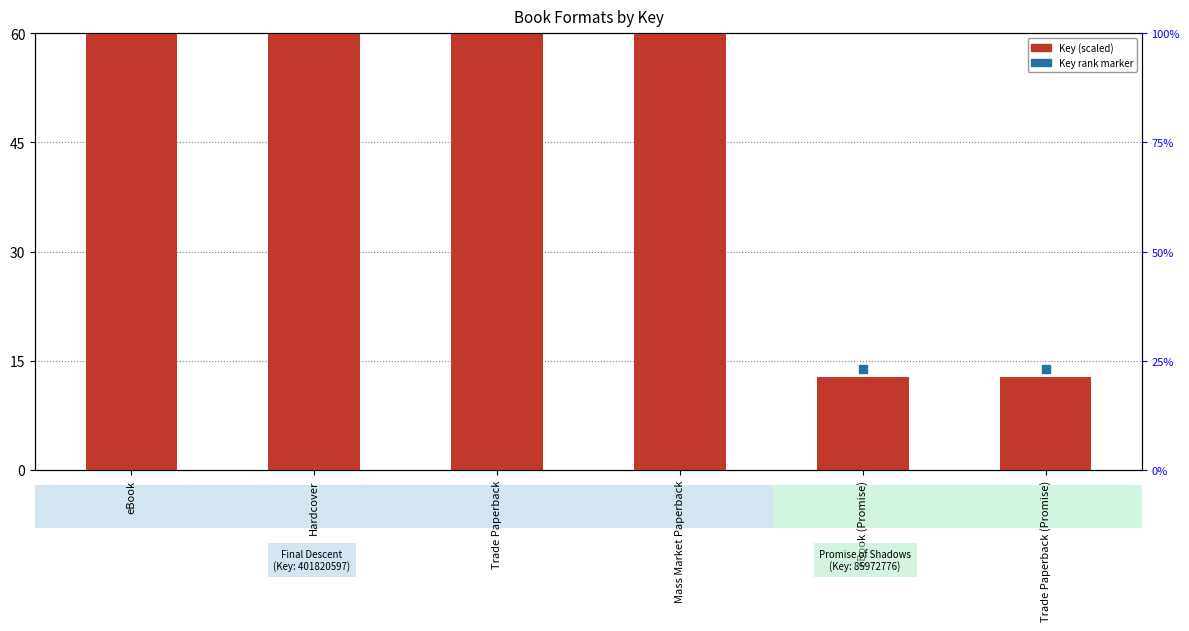

What is the minimum value shown in the chart?

12.8